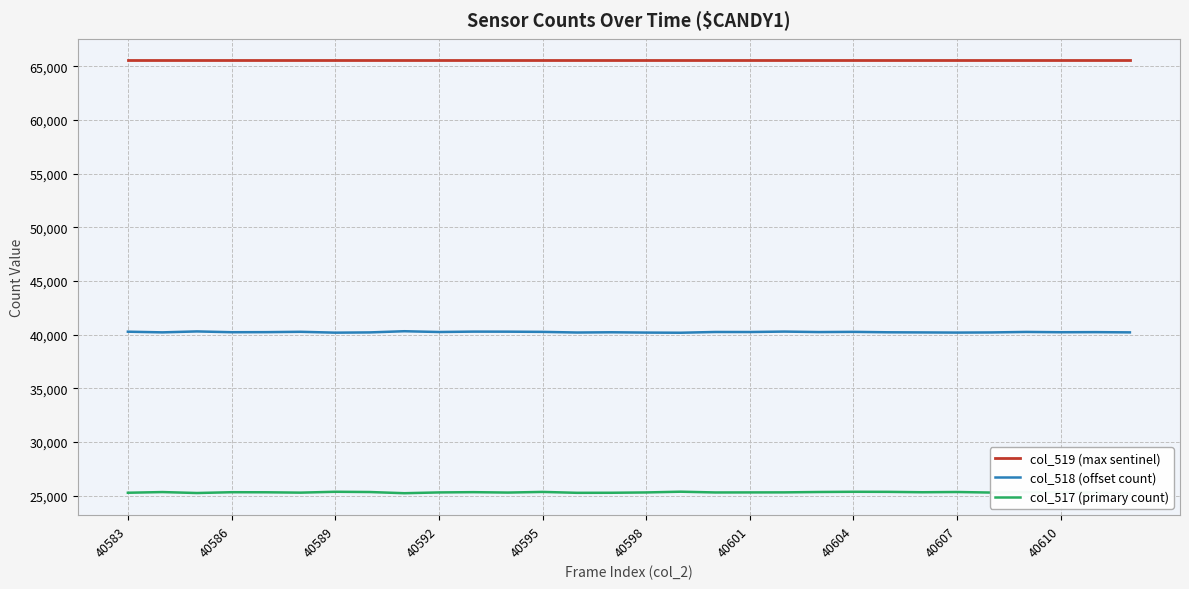

What is the difference between the maximum and minimum values in the col_517 (primary count) series?

173